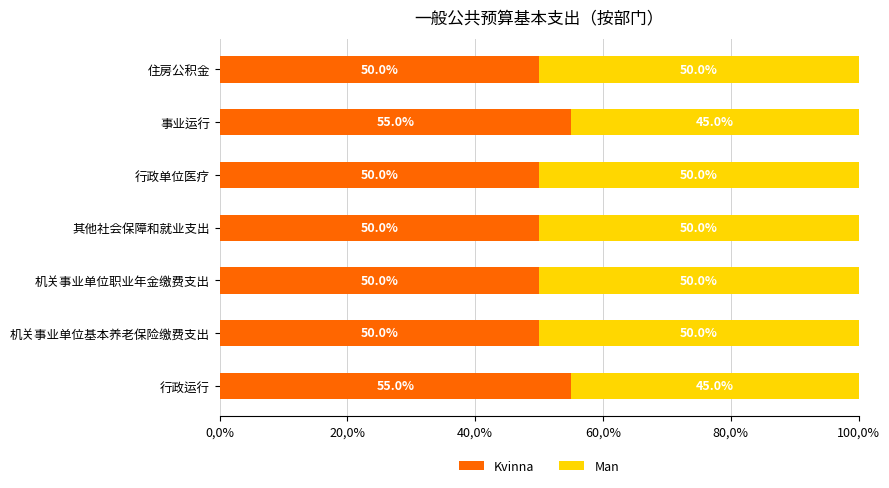

What is the difference between the maximum and minimum values in the Man series?

5